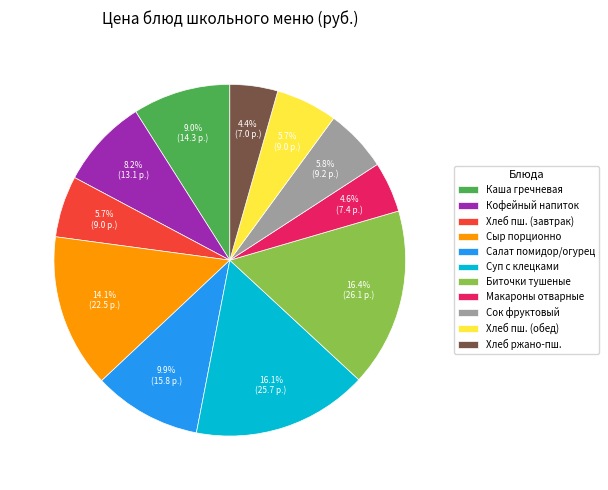

What is the ratio of the value at Хлеб ржано-пш. to the value at Кофейный напиток?

0.5